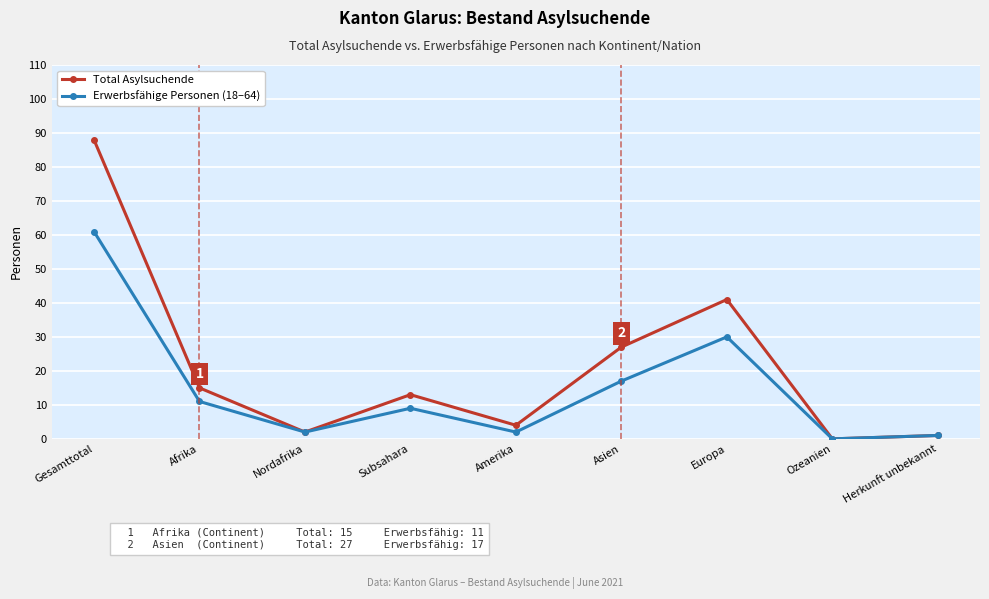

Which label corresponds to the largest value in the chart?

Gesamttotal